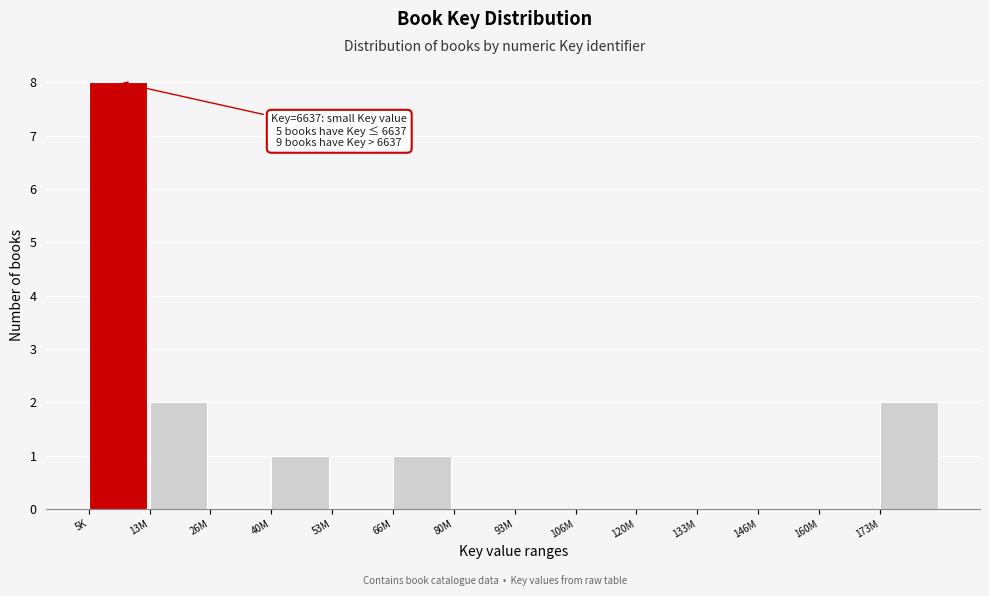

Reading left to right, what are all the values shown in this chart?

5K=8	13M=2	26M=0	40M=1	53M=0	66M=1	80M=0	93M=0	106M=0	120M=0	133M=0	146M=0	160M=0	173M=2